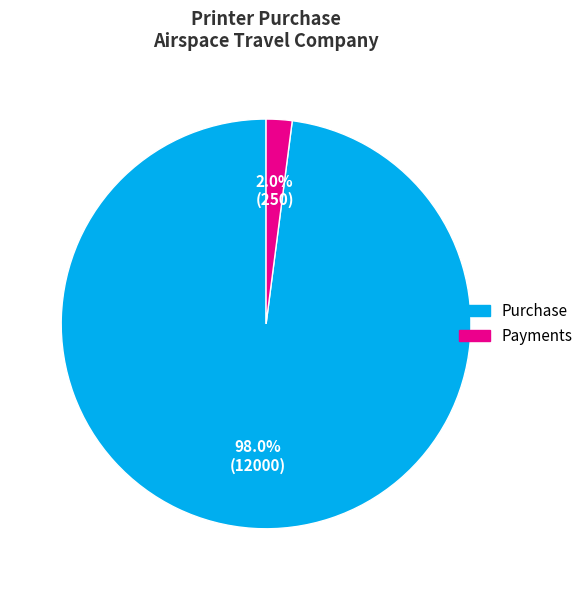

Is there a majority slice in this chart?

Yes